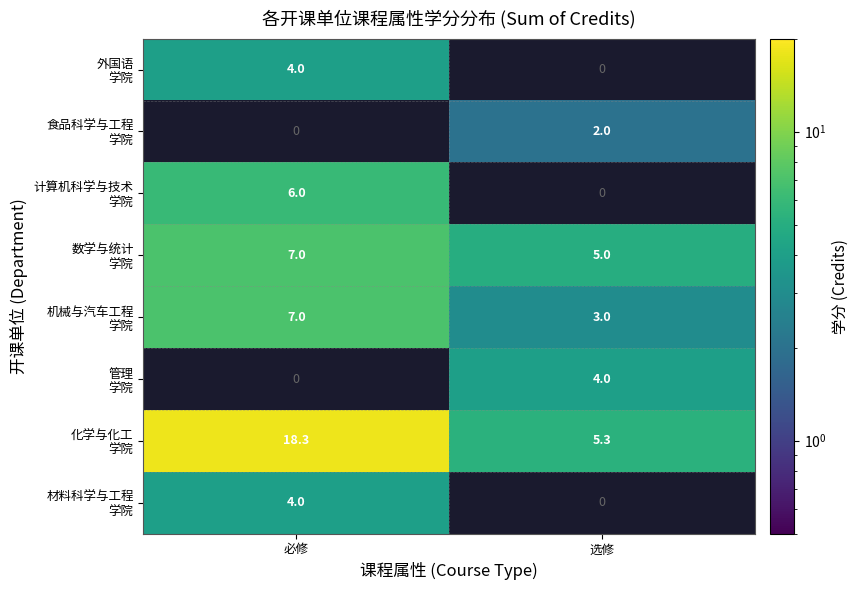

Which series has the largest range (max minus min)?

化学与化工 学院